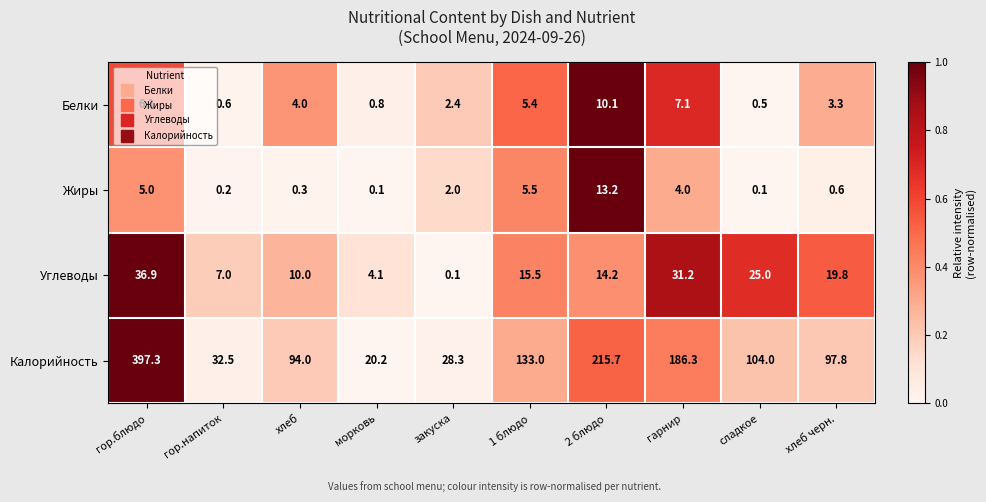

At which category does the chart reach its peak across all series?

гор.блюдо